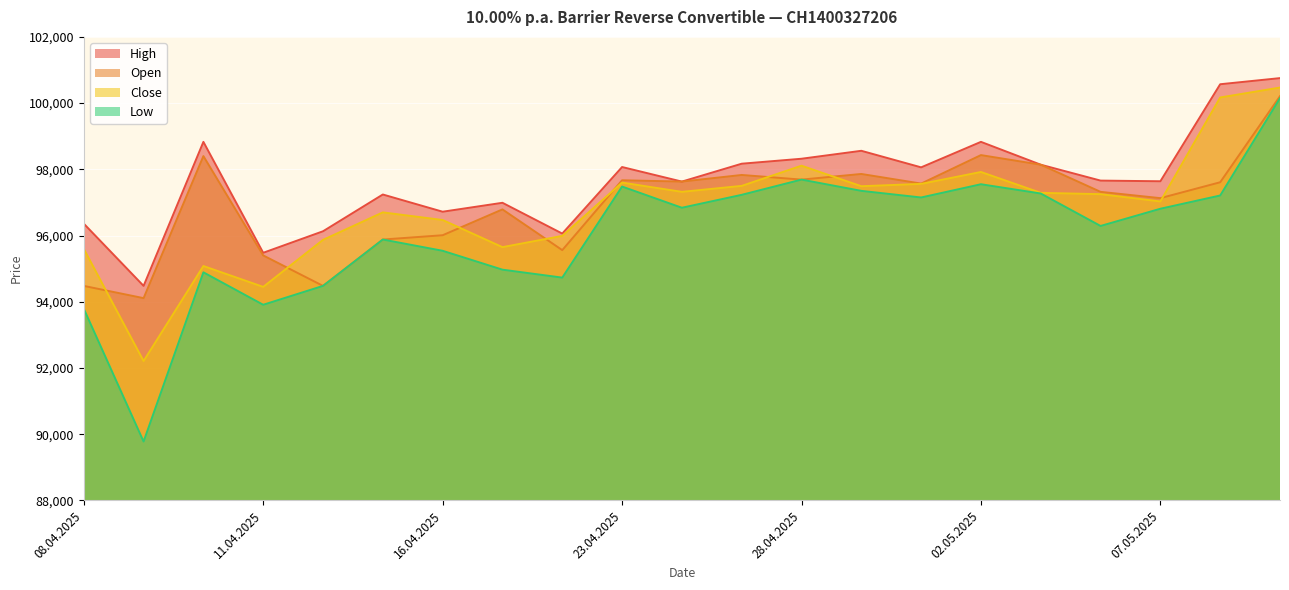

Where does the High series first go above 97660?

10.04.2025